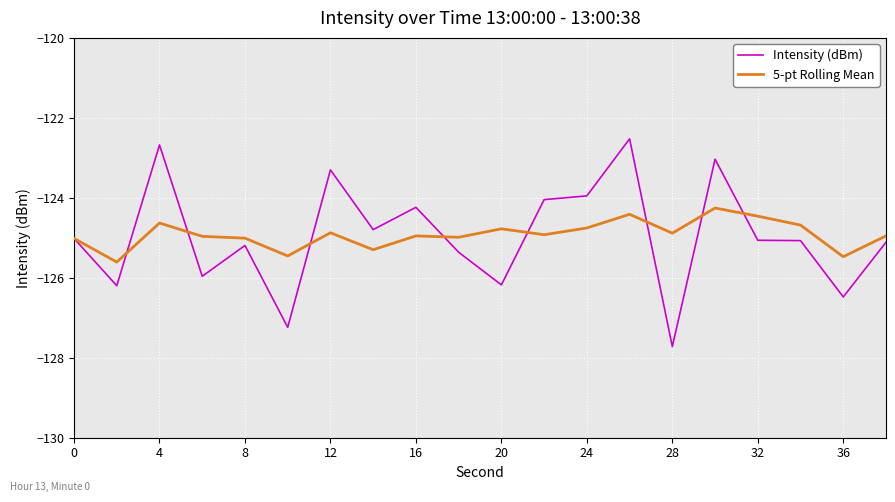

What is the average value of the Intensity (dBm) series?

-125.0